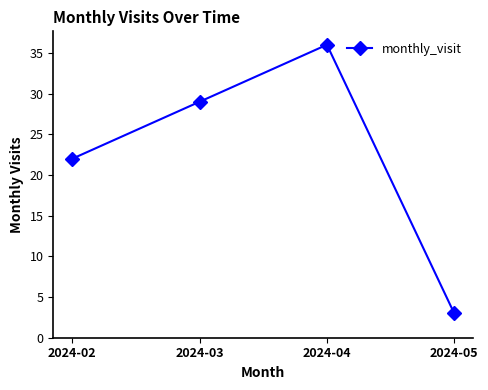

Reading left to right, list all the values displayed in this chart.

22	29	36	3